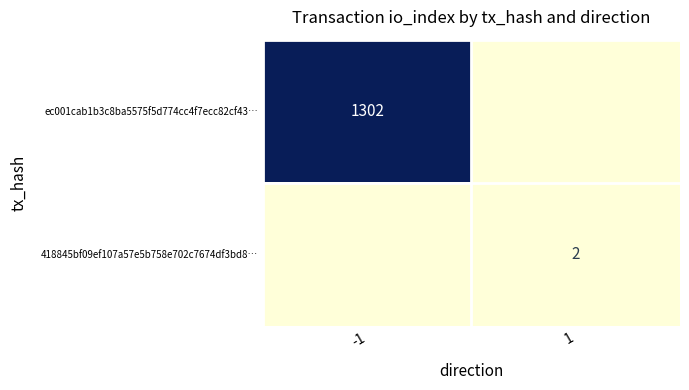

Is the value of 418845bf09ef107a57e5b758e702c7674df3bd8… at 1 greater than the value of ec001cab1b3c8ba5575f5d774cc4f7ecc82cf43… at -1?

No